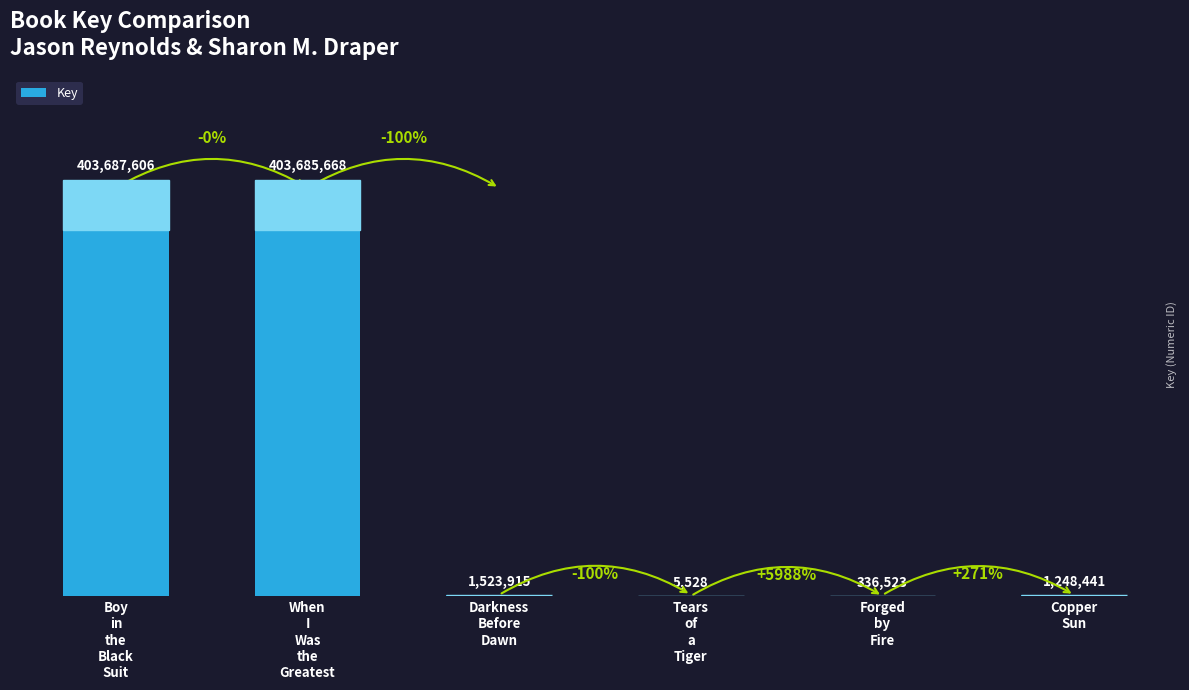

Reading left to right, extract all data points from this chart.

403687606	403685668	1523915	5528	336523	1248441